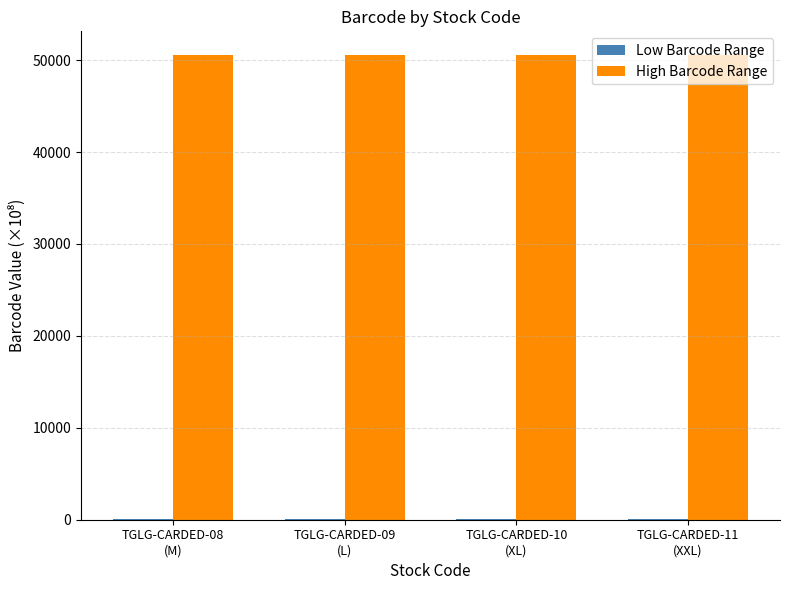

Reading left to right, what are all the values shown in this chart?

Low Barcode Range: 50.6	50.6	50.6	50.6
High Barcode Range: 50549.8	50549.8	50549.8	50549.8